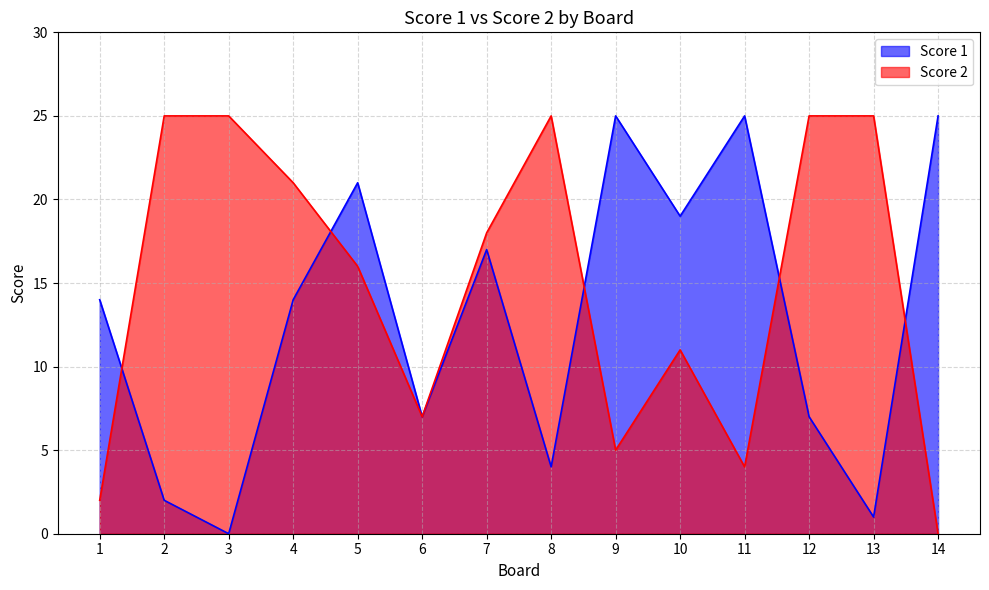

At which label is Score 1 closest to 12?

1